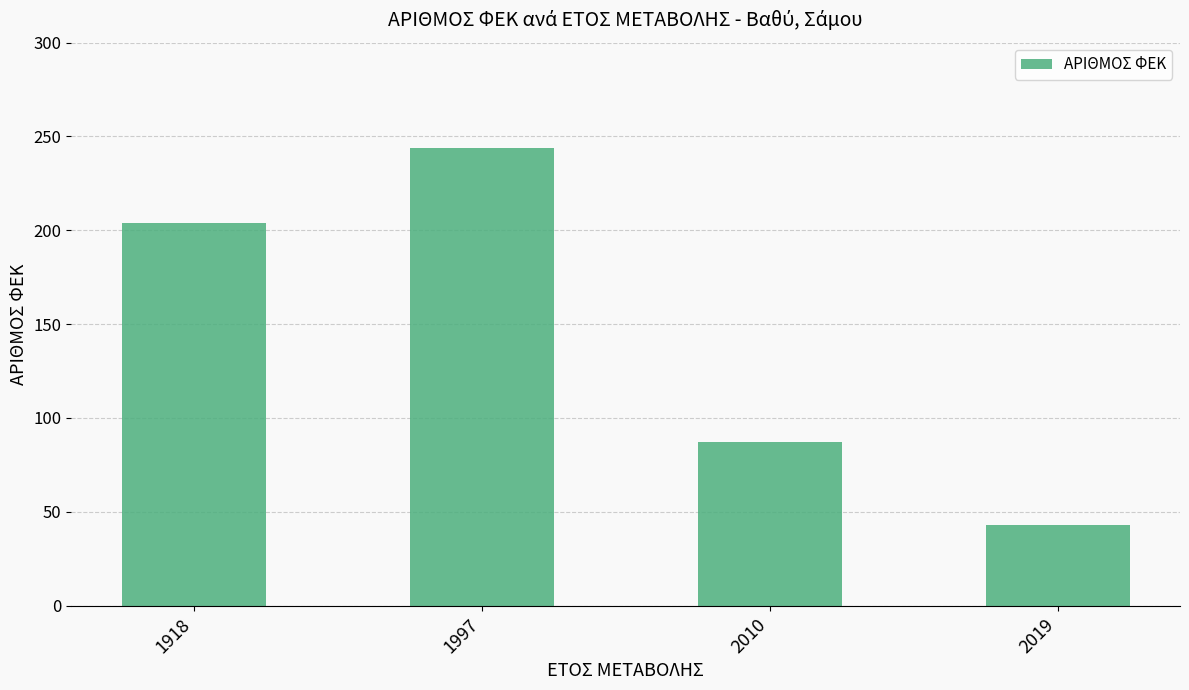

Where is the data nearest to the value 143?

2010